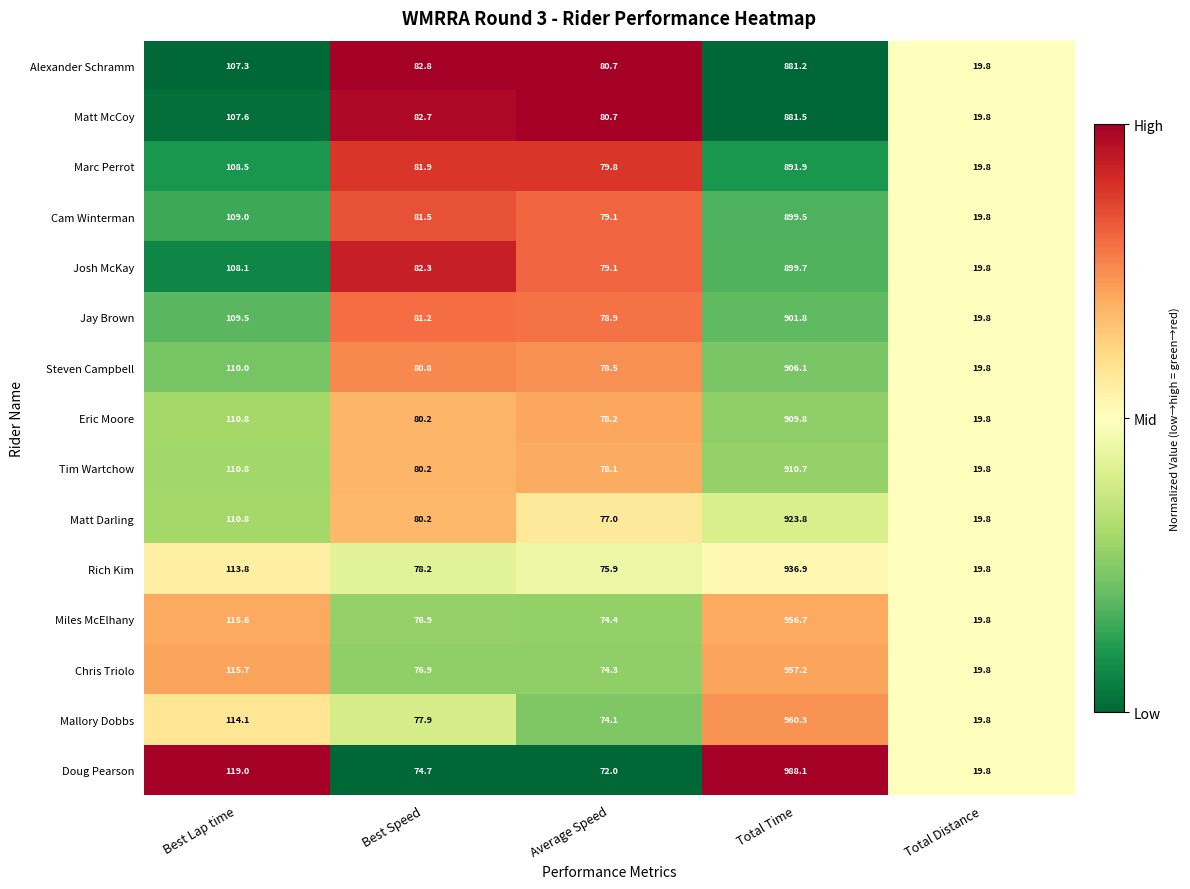

Which series has the widest spread of values?

Doug Pearson